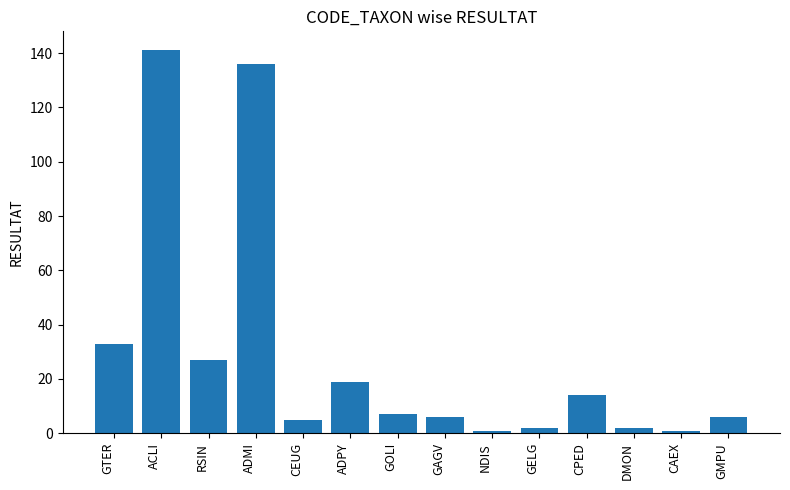

What is the smallest value displayed?

1